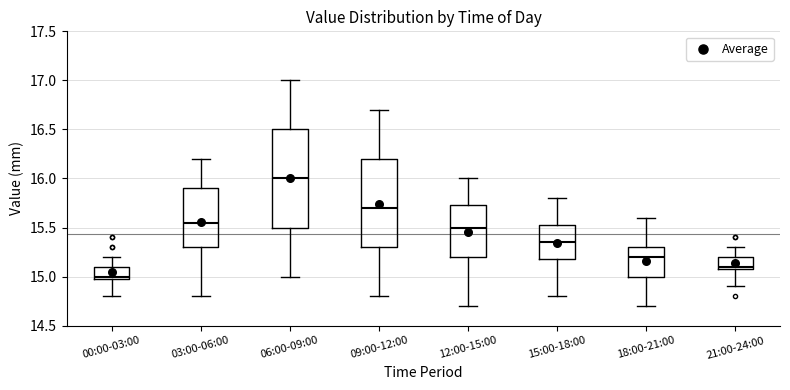

Where does the upper whisker of the box for 12:00-15:00 end on the y-axis? The values are not printed on the chart, so give them approximately, as read against the axis.

16.00